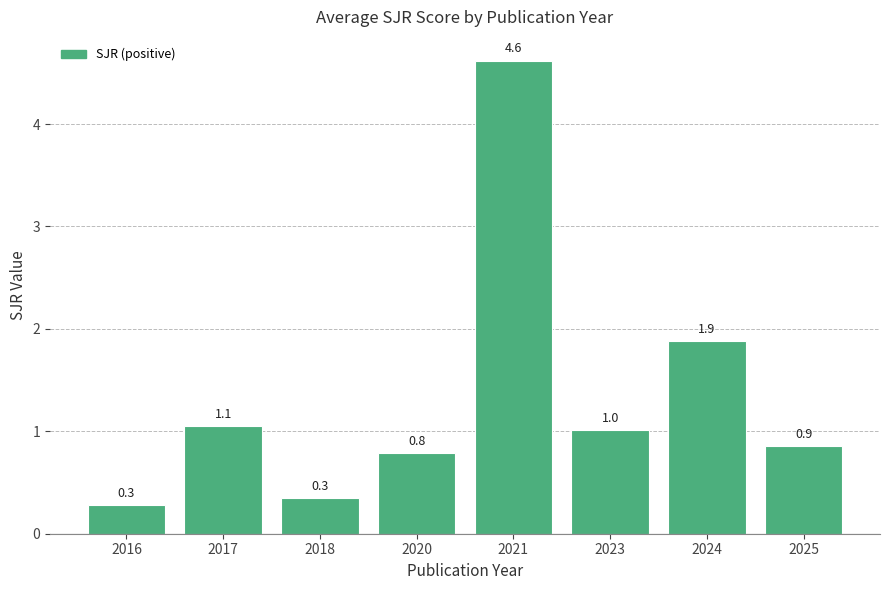

Does the chart contain stacked bars?

No